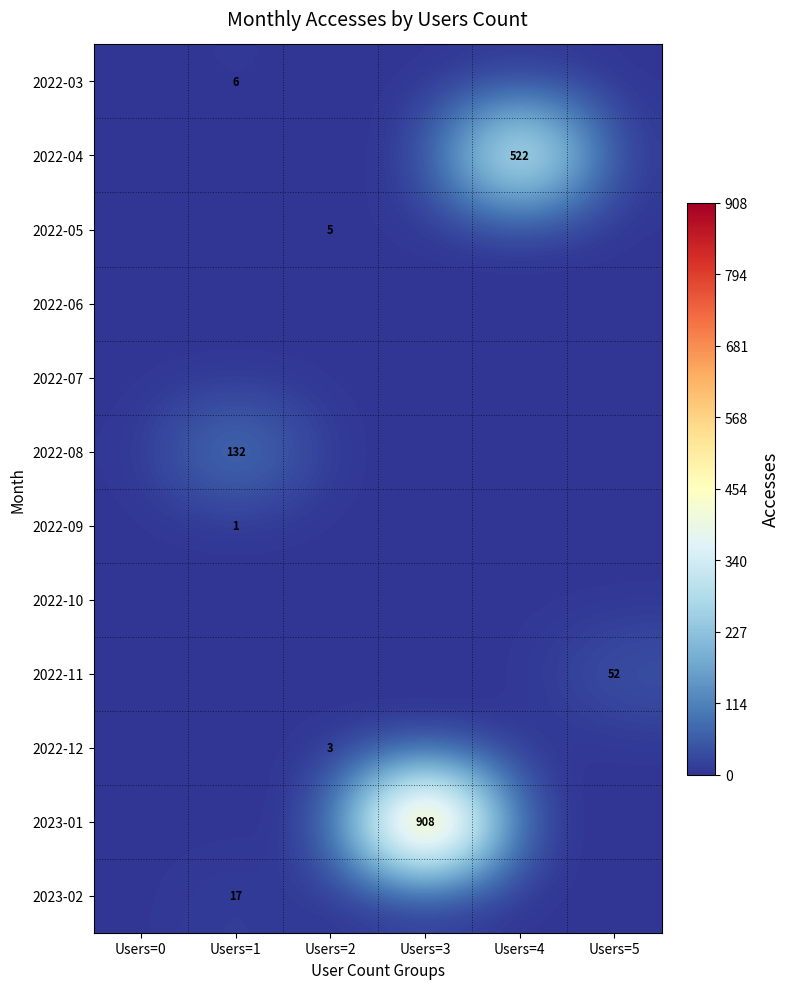

At which category is the sum across all series the highest?

Users=3